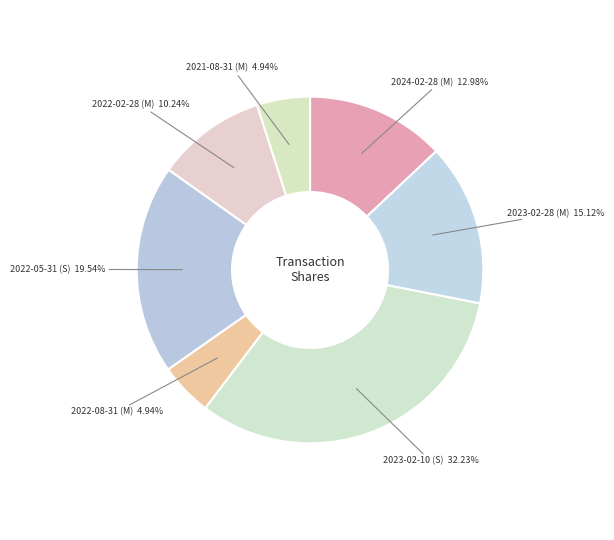

What is the ratio of the value at 2024-02-28 (M) to the value at 2022-02-28 (M)?

1.3